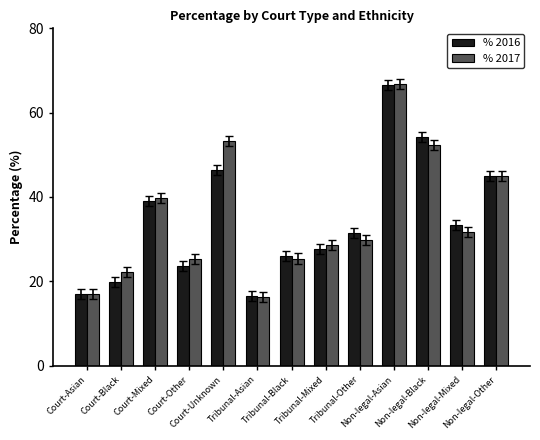

Which series has the widest spread of values?

% 2017